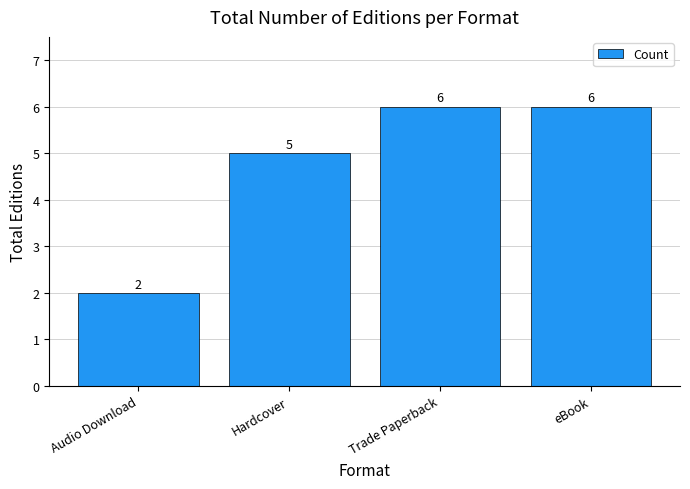

How many series are shown in this chart?

1